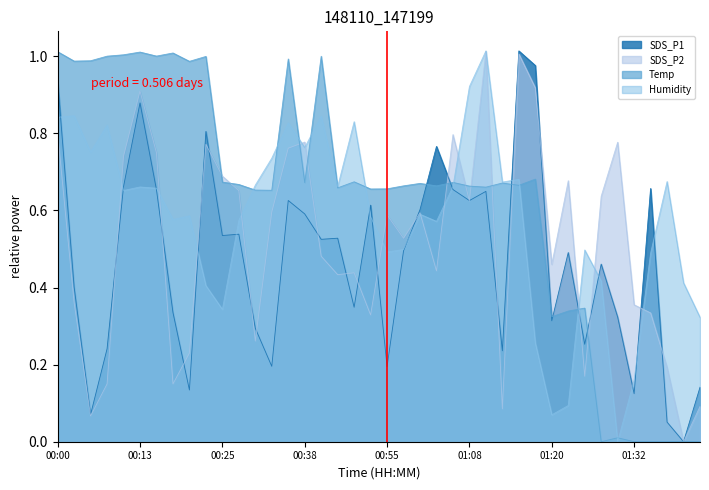

Is it true that SDS_P2 equals 0.2 at 01:37?

True